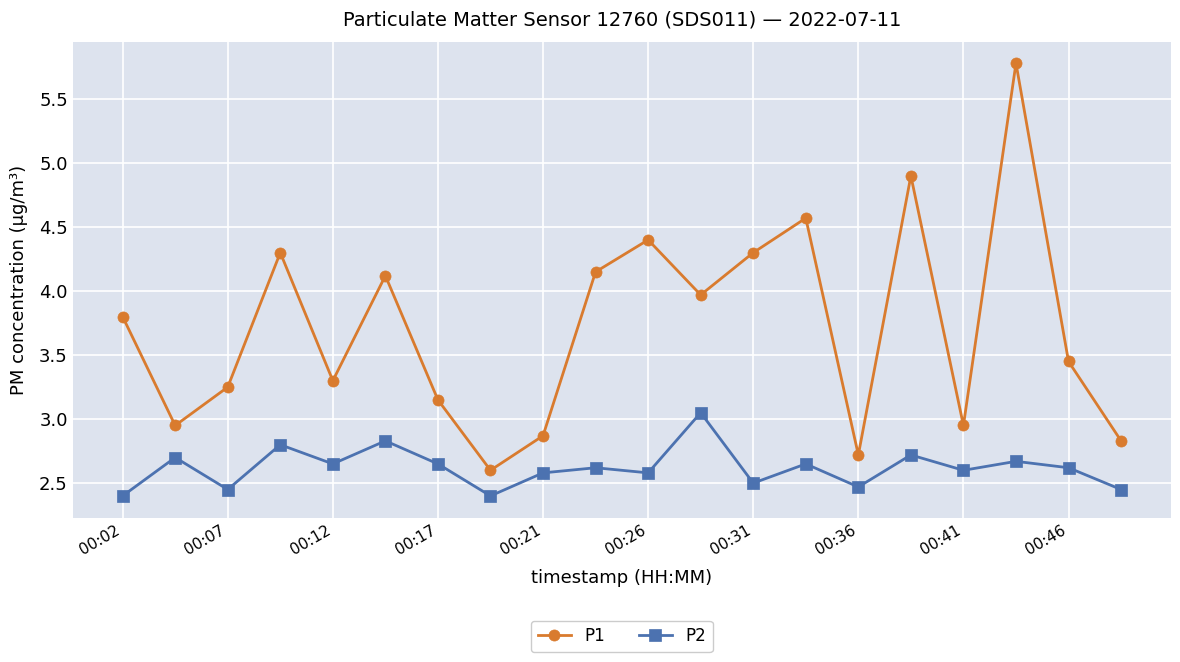

What are all the series names shown in the legend?

P1, P2